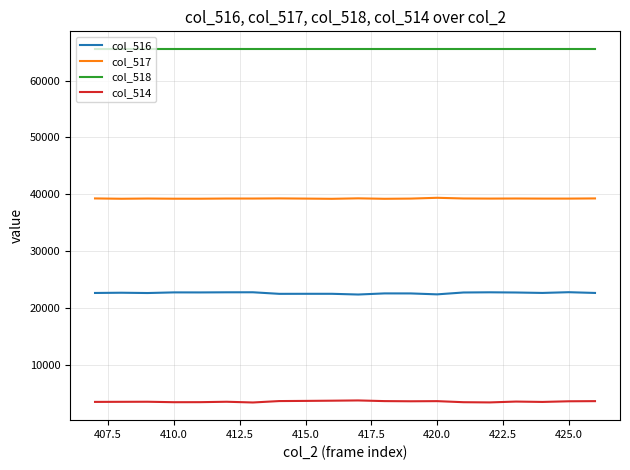

Which series has the largest total across all categories?

col_518